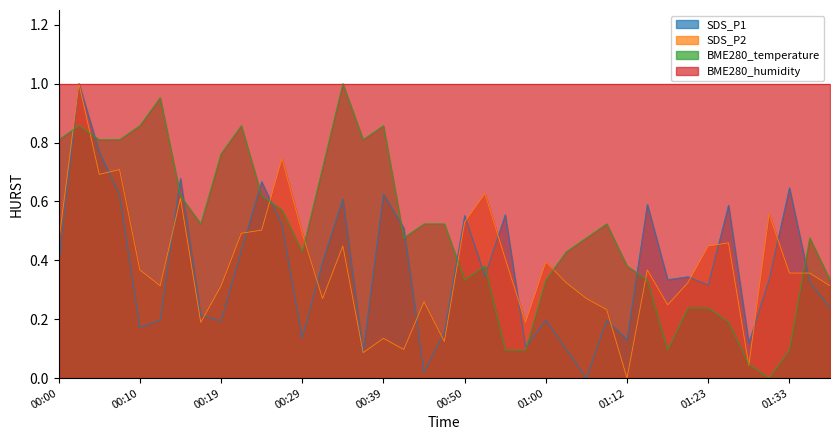

Which series changed the most between 00:17 and 00:52?

SDS_P2